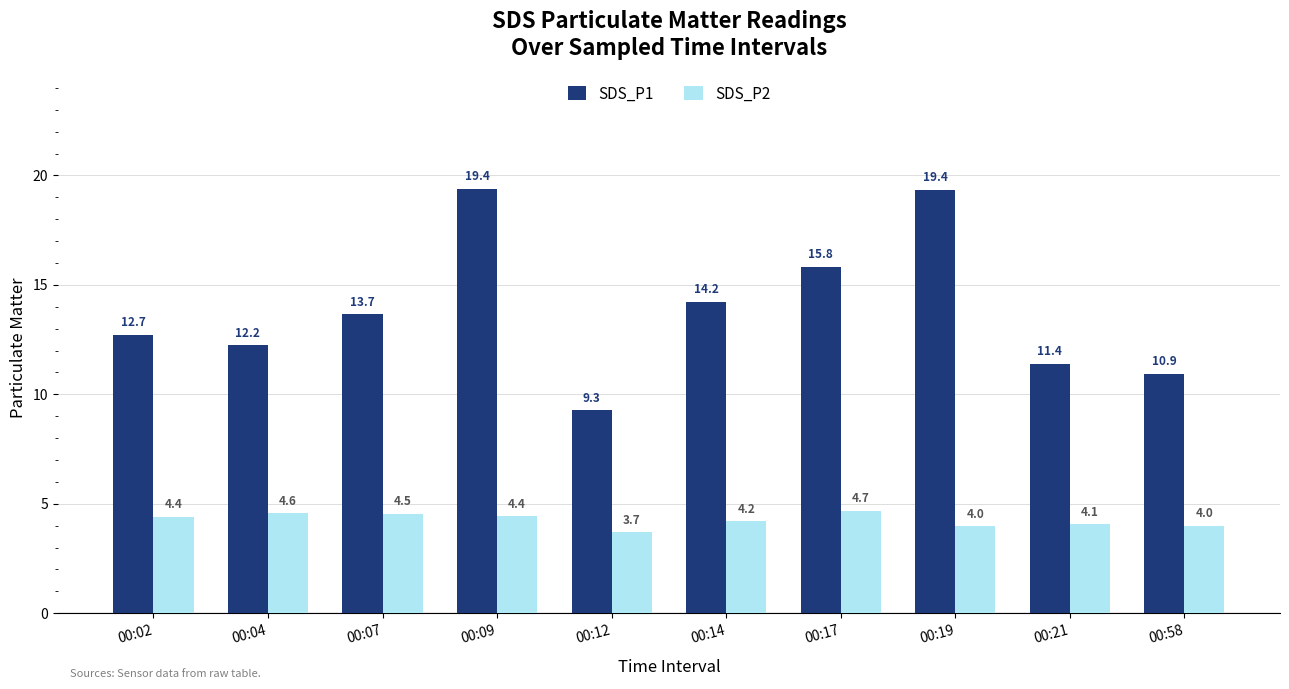

Which series has the largest range (max minus min)?

SDS_P1